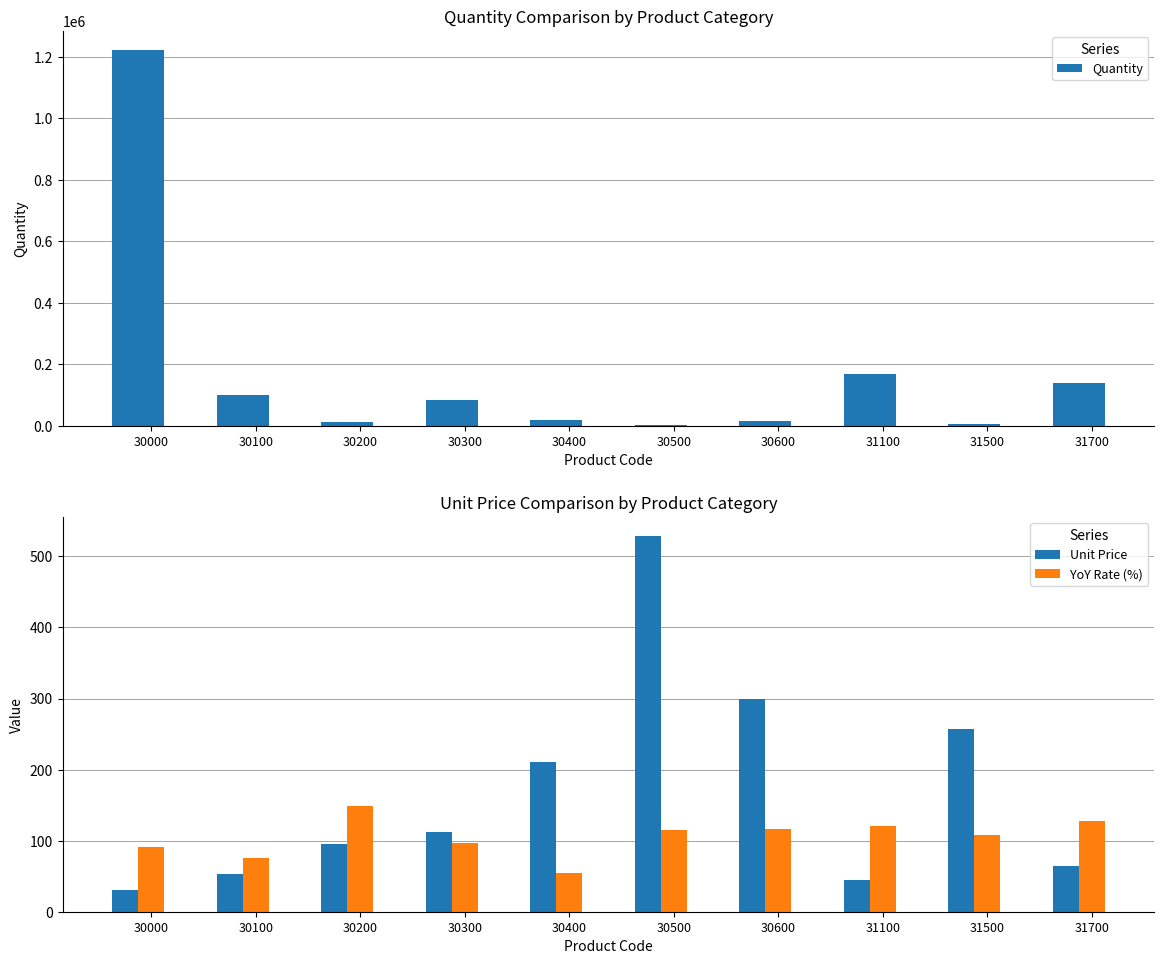

Rank the series at 30500 from lowest to highest value.

YoY Rate (%), Quantity, Unit Price